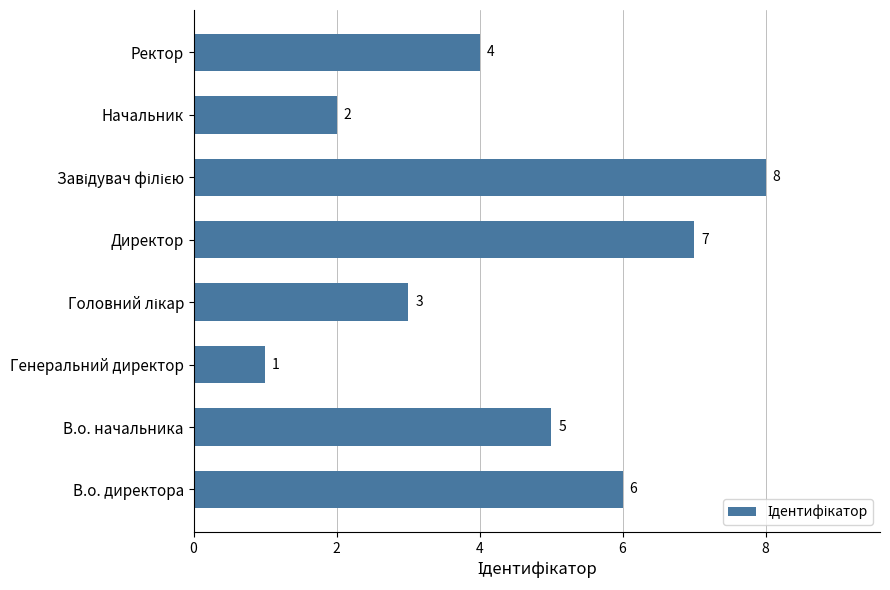

Which label corresponds to the smallest value in the chart?

Генеральний директор